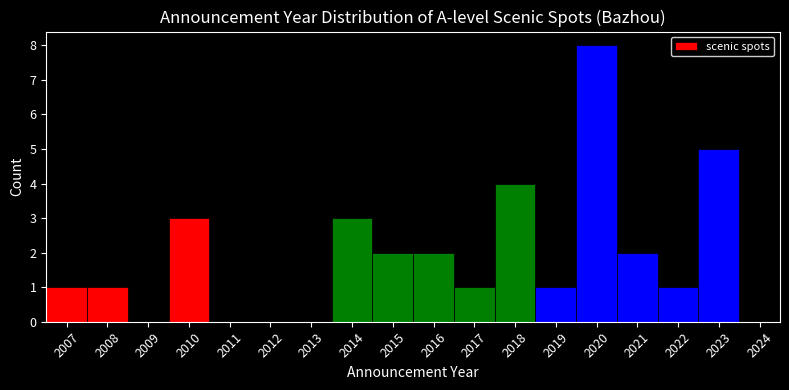

Which range on the x-axis has the tallest bar?

2019.5 to 2020.5